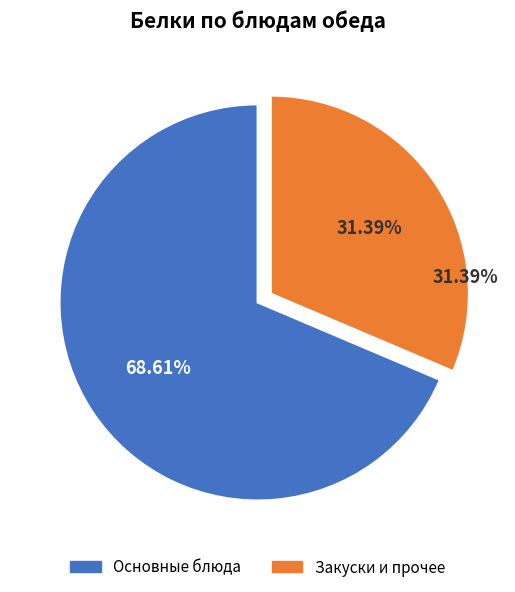

Is there any slice that represents more than half of the pie?

Yes